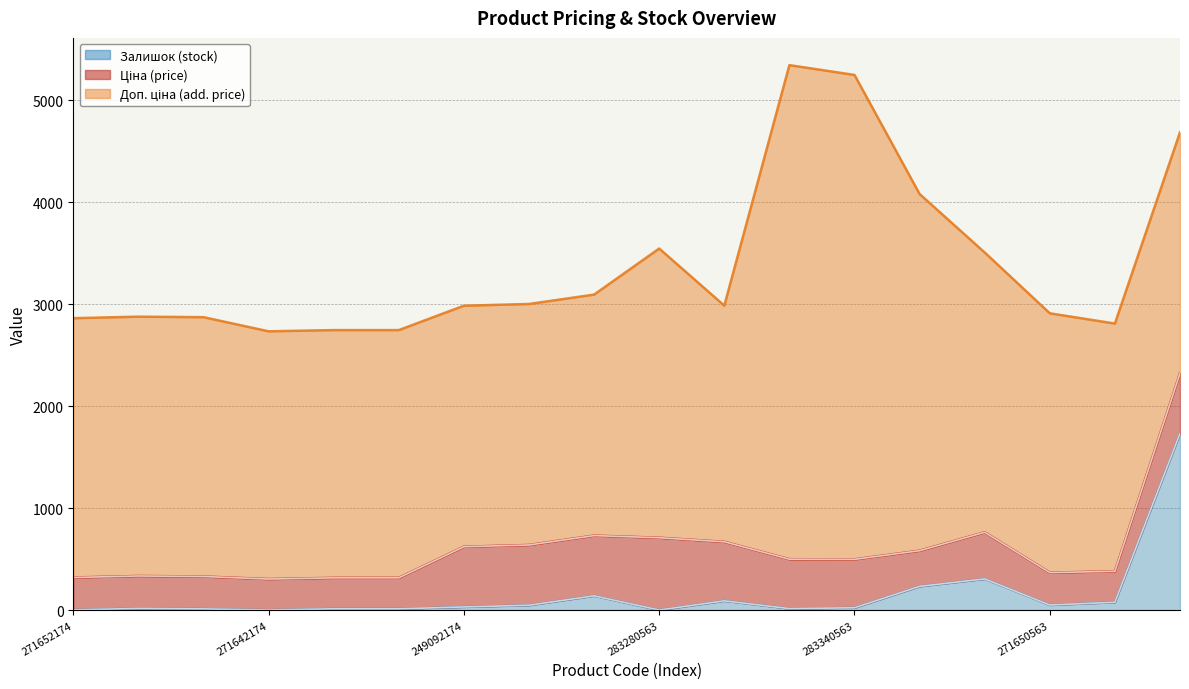

What is the label of the 9th point from the right?

283280563